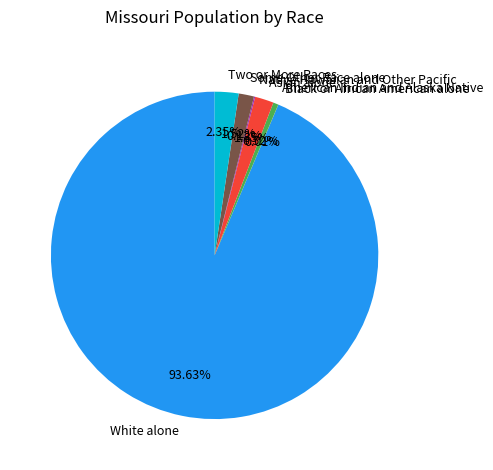

Which slice is the largest?

White alone